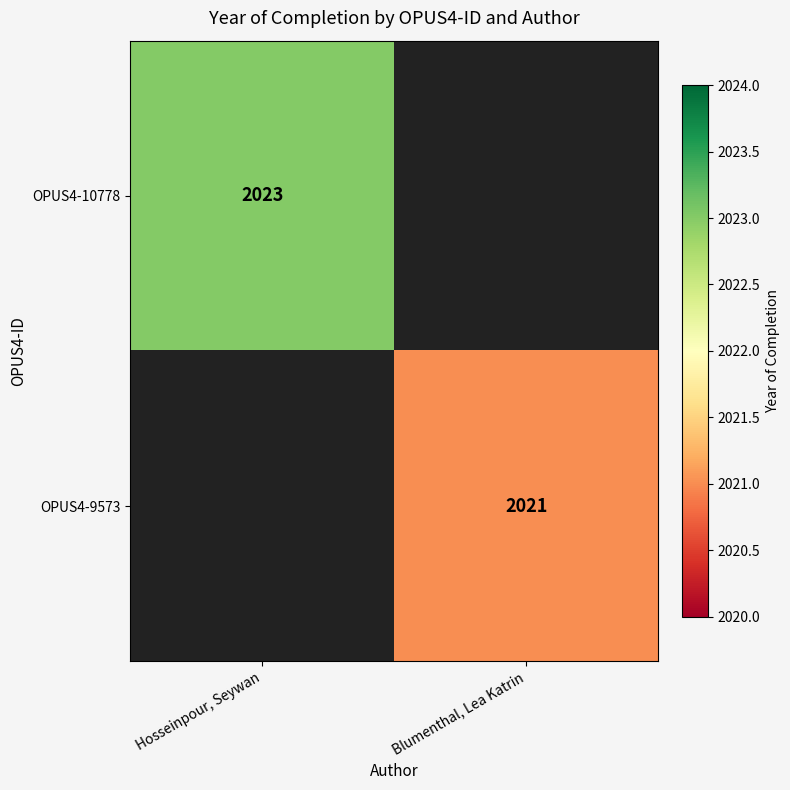

The value of OPUS4-10778 at Hosseinpour, Seywan is 625. True or false?

False